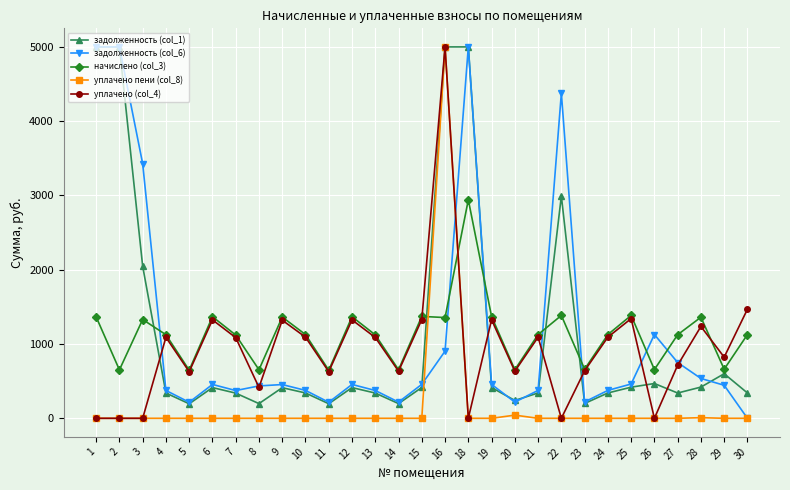

Does the chart display data point markers on the line(s)?

Yes